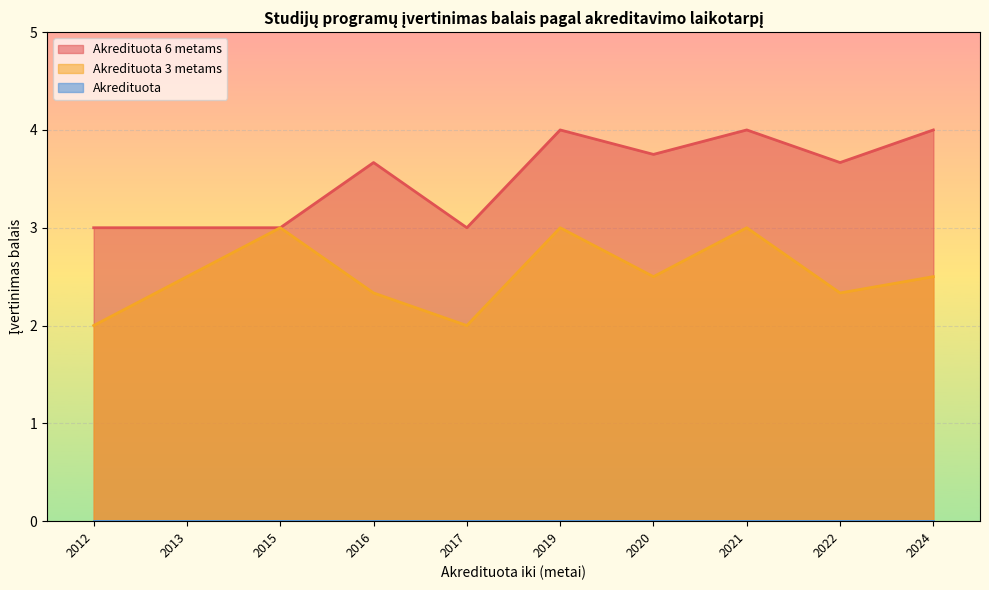

Is the value of Akredituota 3 metams at 2020 greater than the value of Akredituota at 2024?

Yes